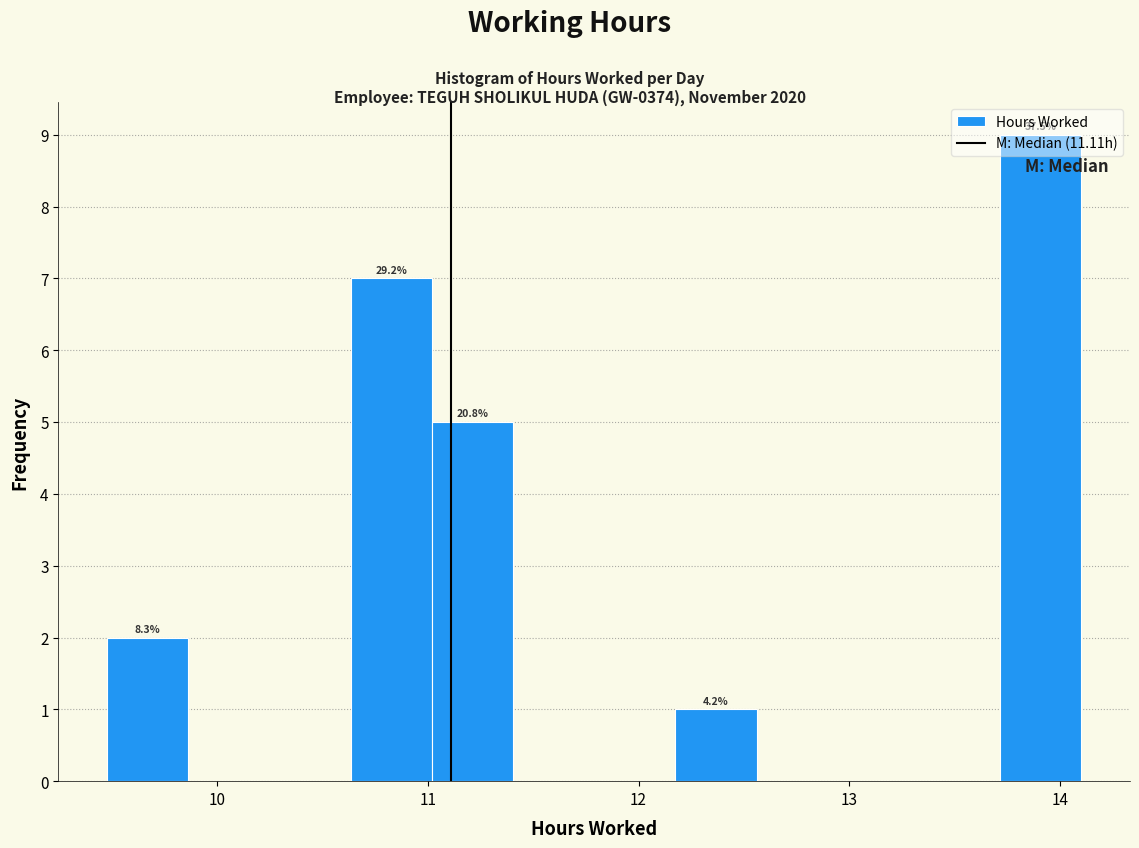

Around what value on the x-axis is the tallest bar? Give the approximate position of its centre, as read against the axis.

13.9